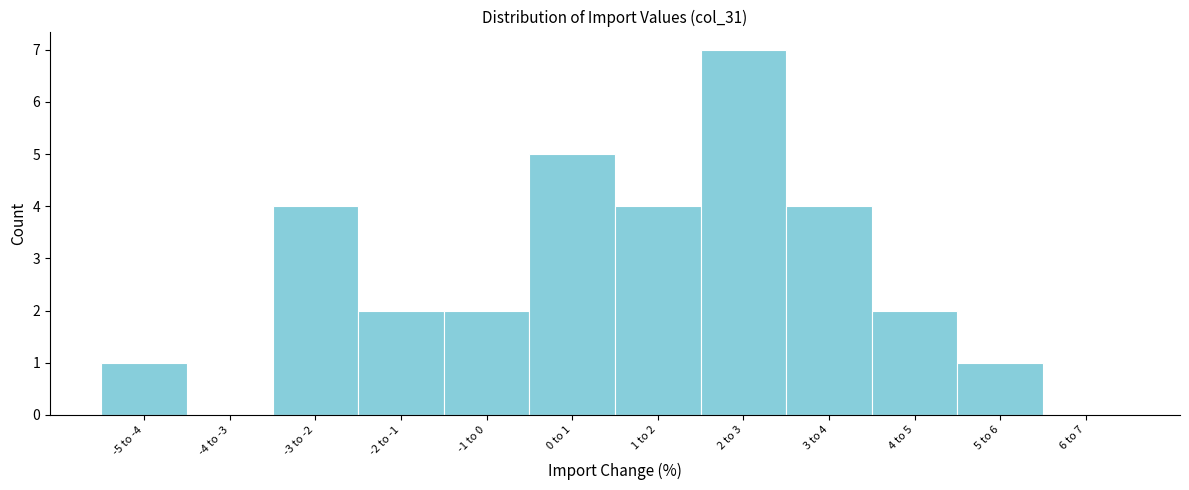

Reading left to right, list all the values displayed in this chart.

-5 to -4=1	-4 to -3=0	-3 to -2=4	-2 to -1=2	-1 to 0=2	0 to 1=5	1 to 2=4	2 to 3=7	3 to 4=4	4 to 5=2	5 to 6=1	6 to 7=0